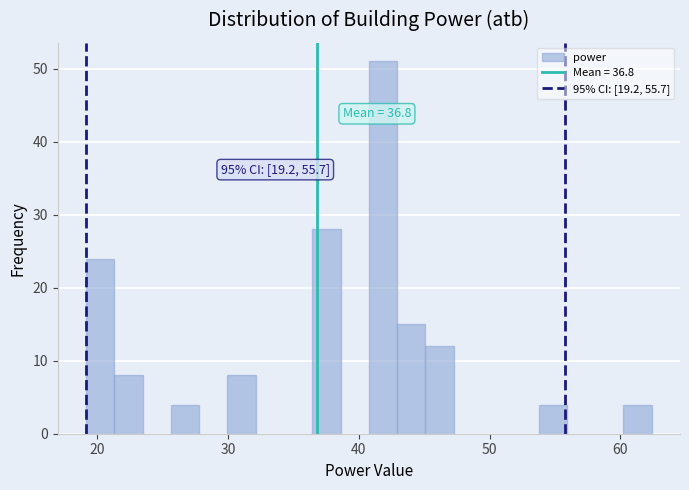

Read against the x-axis, roughly where is the centre of the tallest bar?

42